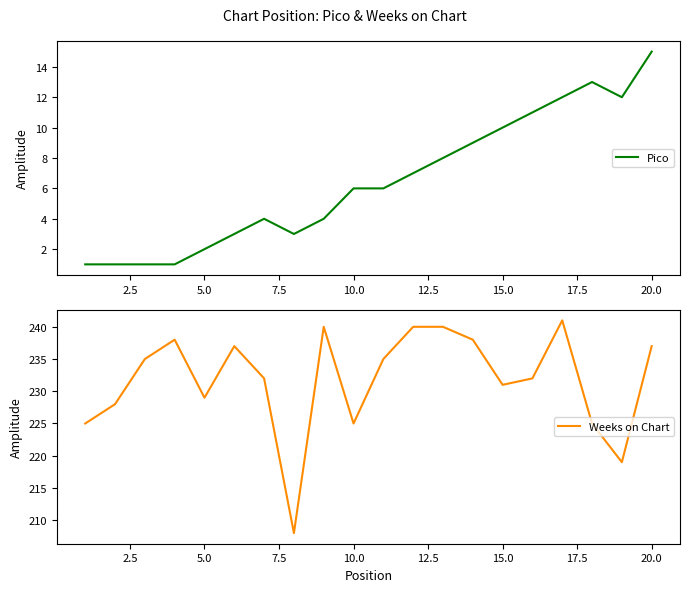

The value of Pico at 5.0 is 2. True or false?

True